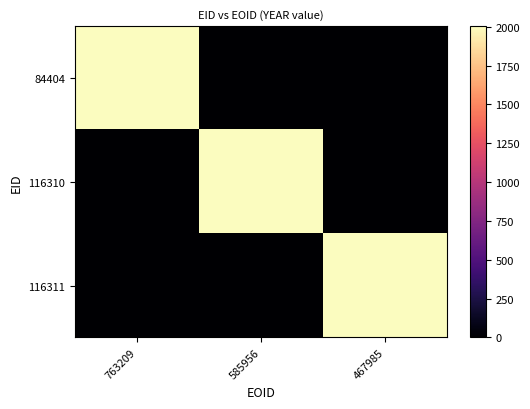

At which category does the chart reach its peak across all series?

763209